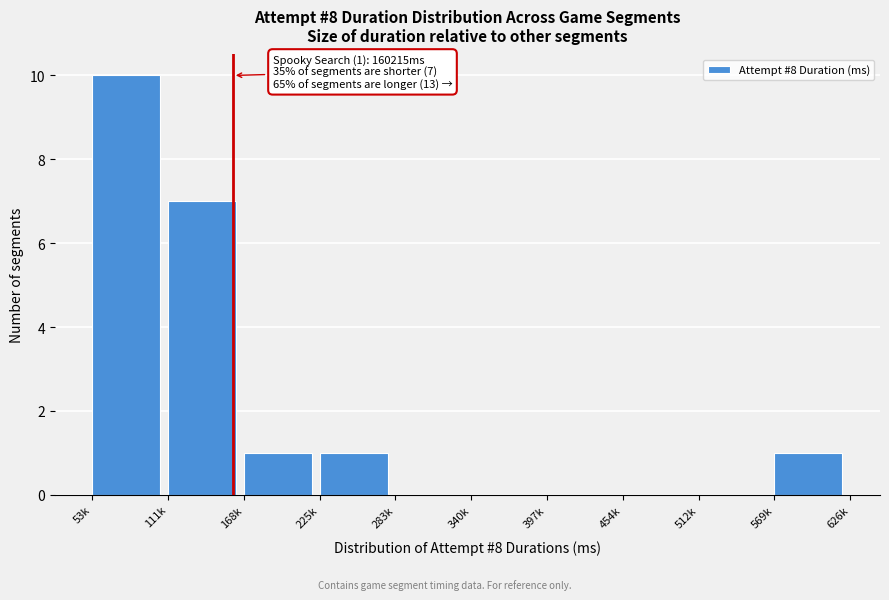

Reading right to left, extract all data points from this chart.

569k=1	512k=0	454k=0	397k=0	340k=0	283k=0	225k=1	168k=1	111k=7	53k=10